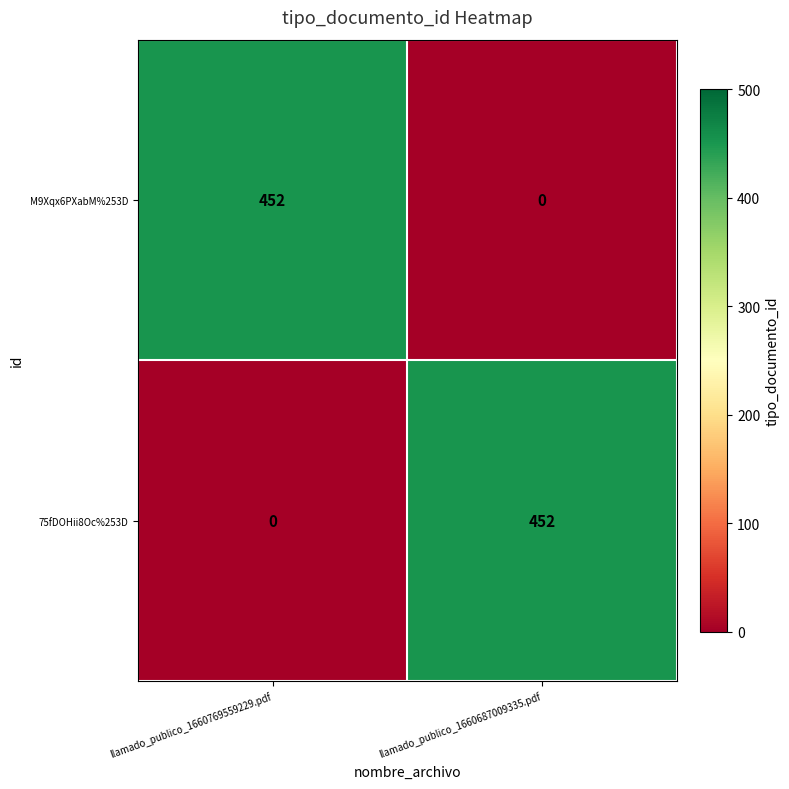

How many data points does each series have?

2